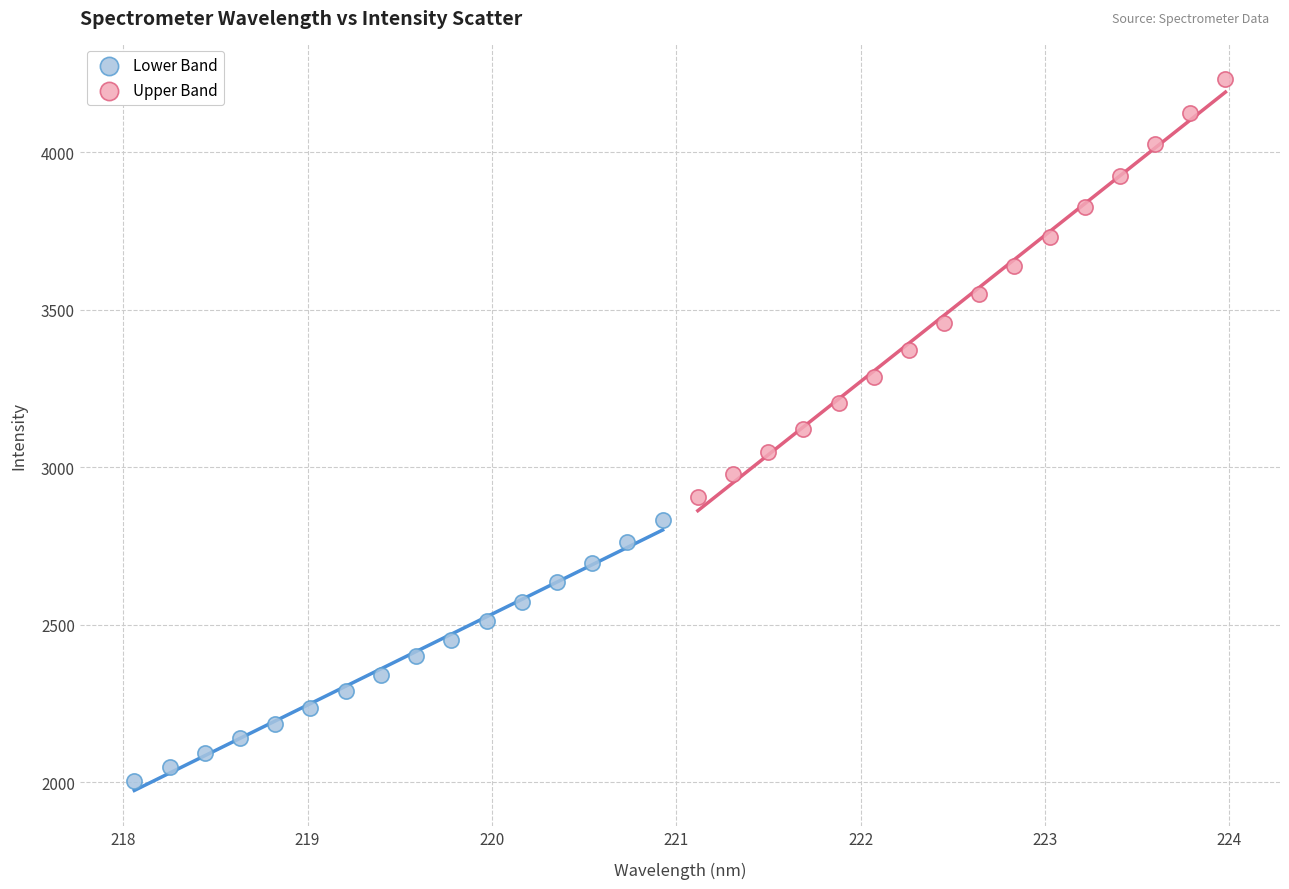

Which series contains the highest Y value?

Upper Band